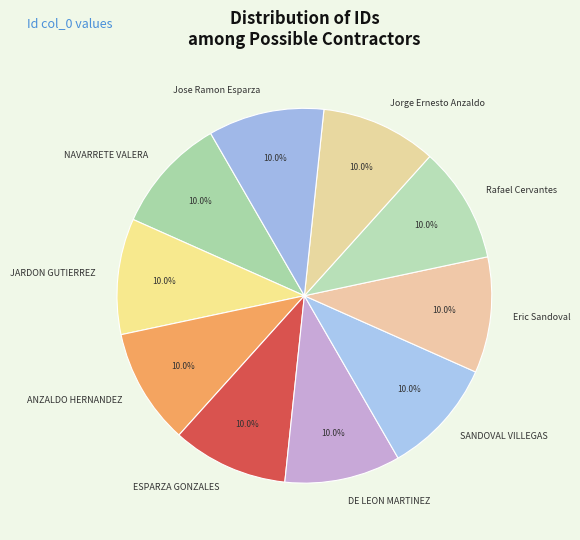

True or false: Jose Ramon Esparza accounts for 10% of the total.

True